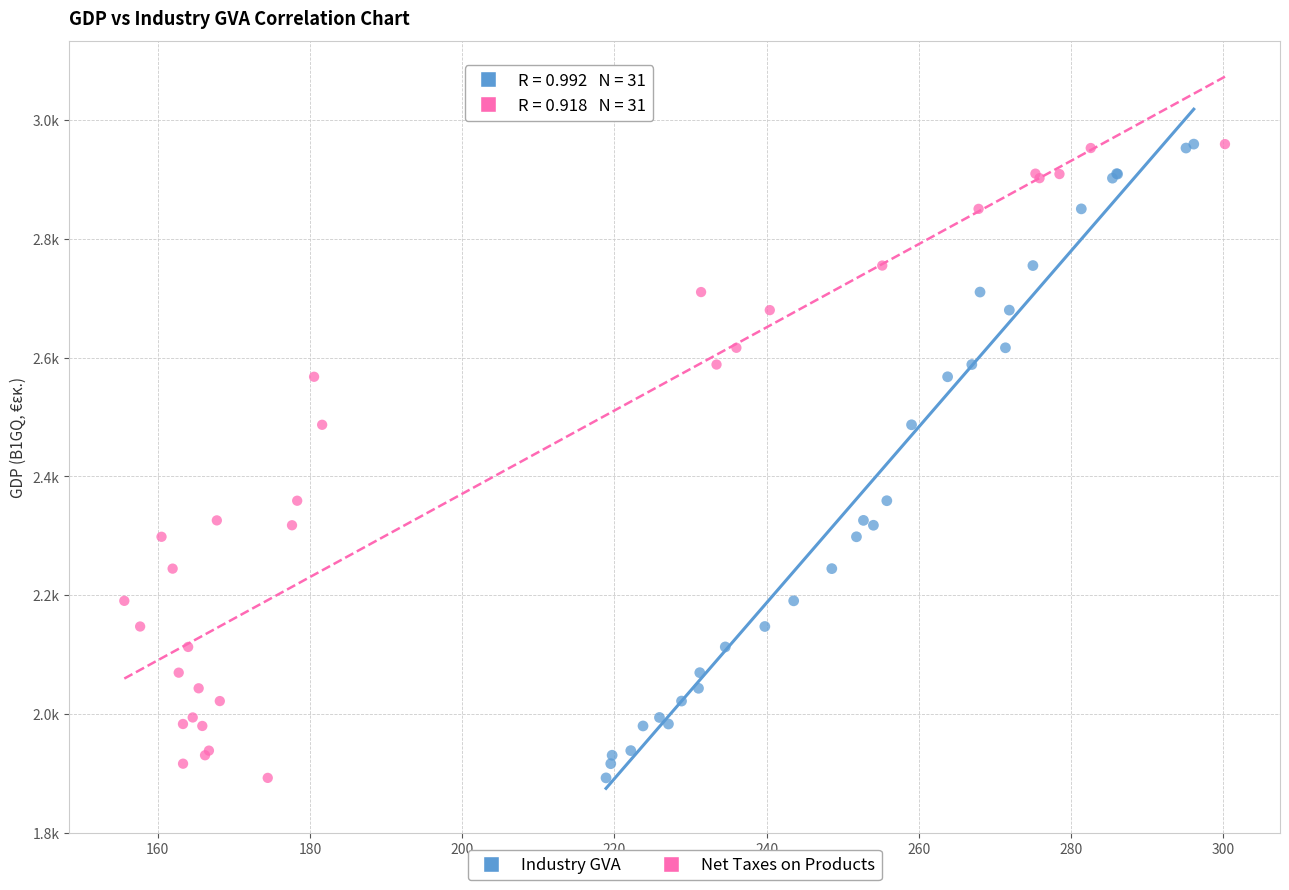

What are all the series names shown in the legend?

Industry GVA, Net Taxes on Products